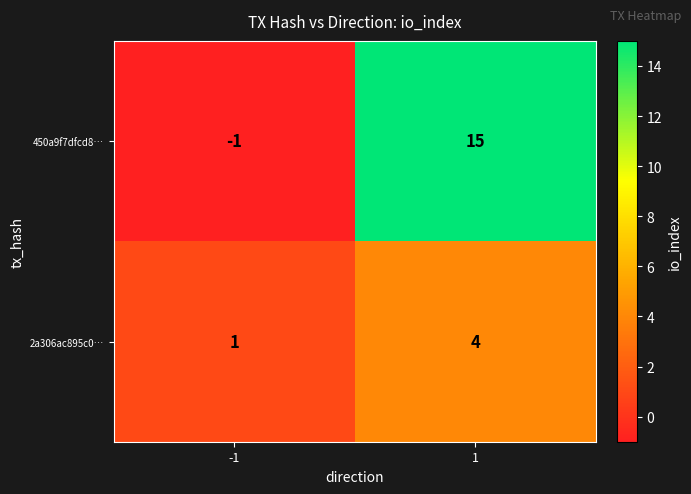

What is the difference between the 2a306ac895c0… values at 1 and -1?

3